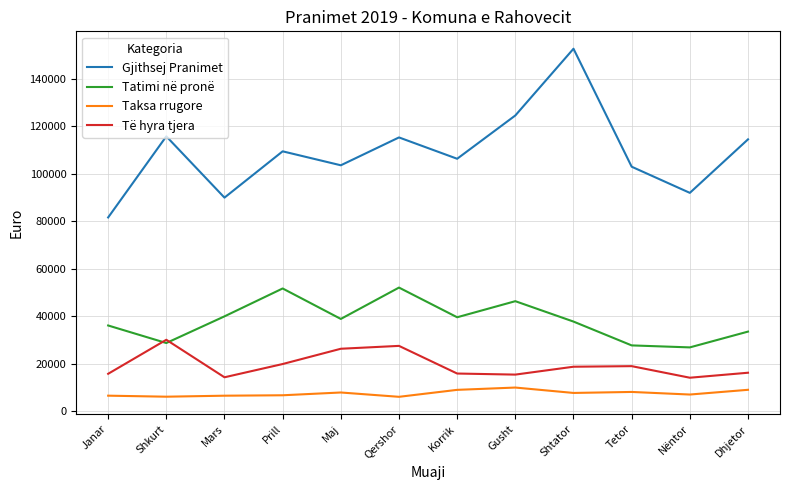

At Mars, list the series in order from smallest to largest.

Taksa rrugore, Të hyra tjera, Tatimi në pronë, Gjithsej Pranimet